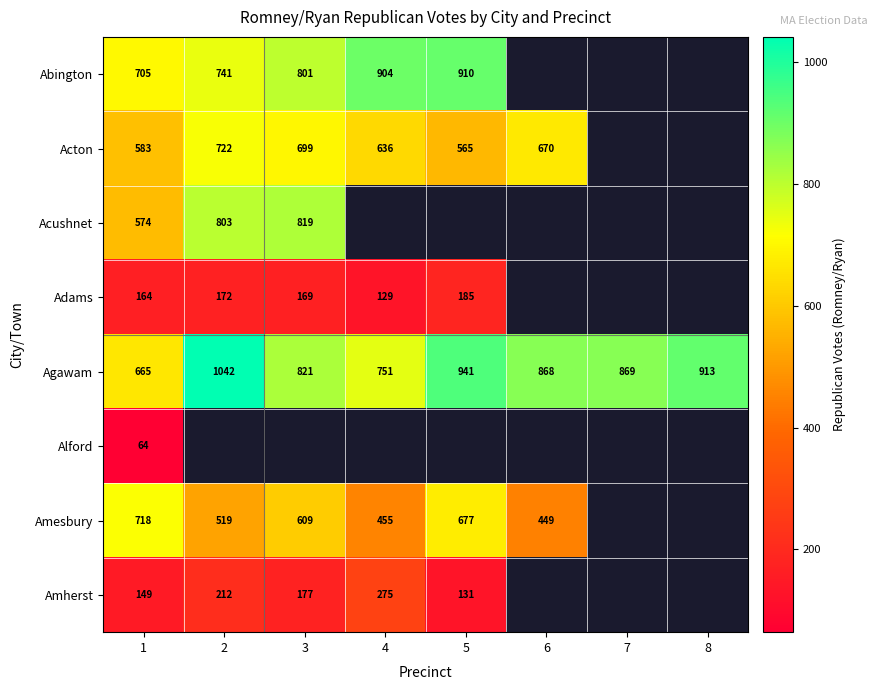

Where is Agawam nearest to the value 853?

6